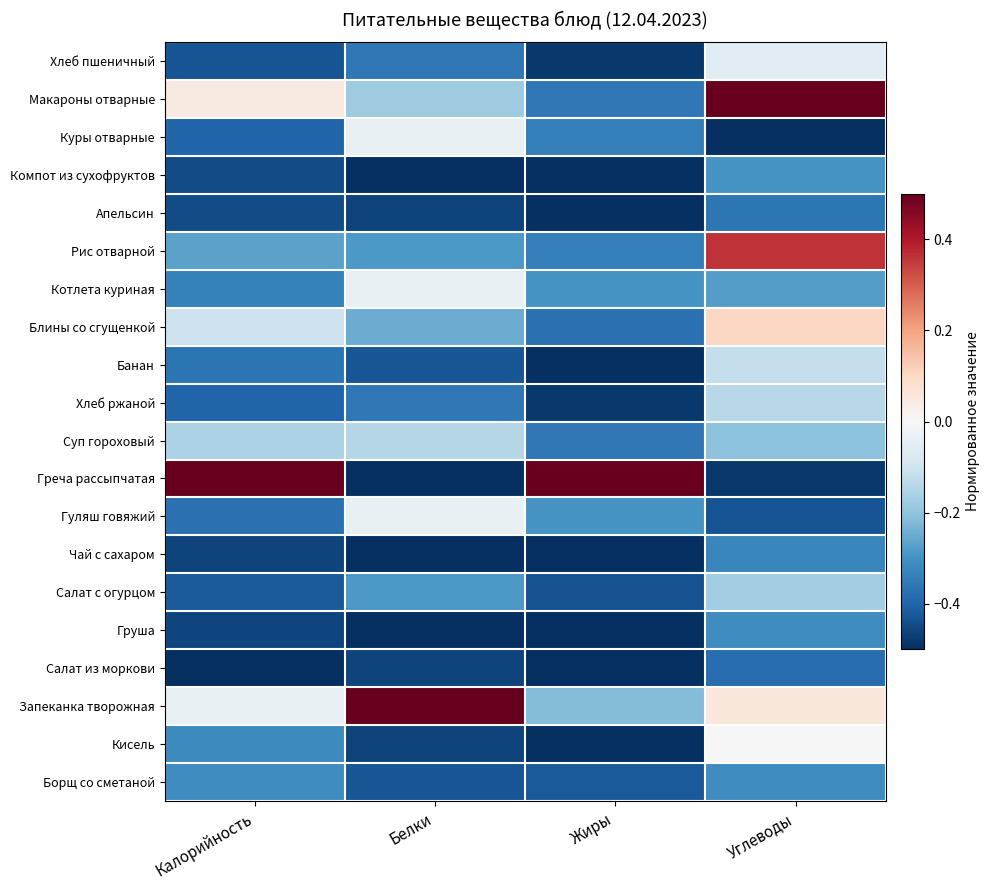

Reading right to left, list all the values displayed in this chart.

Хлеб пшеничный: Углеводы=-0.1	Жиры=-0.5	Белки=-0.4	Калорийность=-0.4
Макароны отварные: Углеводы=0.5	Жиры=-0.4	Белки=-0.2	Калорийность=0.0
Куры отварные: Углеводы=-0.5	Жиры=-0.3	Белки=-0.0	Калорийность=-0.4
Компот из сухофруктов: Углеводы=-0.3	Жиры=-0.5	Белки=-0.5	Калорийность=-0.4
Апельсин: Углеводы=-0.4	Жиры=-0.5	Белки=-0.5	Калорийность=-0.4
Рис отварной: Углеводы=0.4	Жиры=-0.3	Белки=-0.3	Калорийность=-0.3
Котлета куриная: Углеводы=-0.3	Жиры=-0.3	Белки=-0.0	Калорийность=-0.3
Блины со сгущенкой: Углеводы=0.1	Жиры=-0.4	Белки=-0.2	Калорийность=-0.1
Банан: Углеводы=-0.1	Жиры=-0.5	Белки=-0.4	Калорийность=-0.4
Хлеб ржаной: Углеводы=-0.1	Жиры=-0.5	Белки=-0.4	Калорийность=-0.4
Суп гороховый: Углеводы=-0.2	Жиры=-0.4	Белки=-0.1	Калорийность=-0.2
Греча рассыпчатая: Углеводы=-0.5	Жиры=0.5	Белки=-0.5	Калорийность=0.5
Гуляш говяжий: Углеводы=-0.4	Жиры=-0.3	Белки=-0.0	Калорийность=-0.4
Чай с сахаром: Углеводы=-0.3	Жиры=-0.5	Белки=-0.5	Калорийность=-0.5
Салат с огурцом: Углеводы=-0.2	Жиры=-0.4	Белки=-0.3	Калорийность=-0.4
Груша: Углеводы=-0.3	Жиры=-0.5	Белки=-0.5	Калорийность=-0.5
Салат из моркови: Углеводы=-0.4	Жиры=-0.5	Белки=-0.5	Калорийность=-0.5
Запеканка творожная: Углеводы=0.1	Жиры=-0.2	Белки=0.5	Калорийность=-0.0
Кисель: Углеводы=0.0	Жиры=-0.5	Белки=-0.5	Калорийность=-0.3
Борщ со сметаной: Углеводы=-0.3	Жиры=-0.4	Белки=-0.4	Калорийность=-0.3